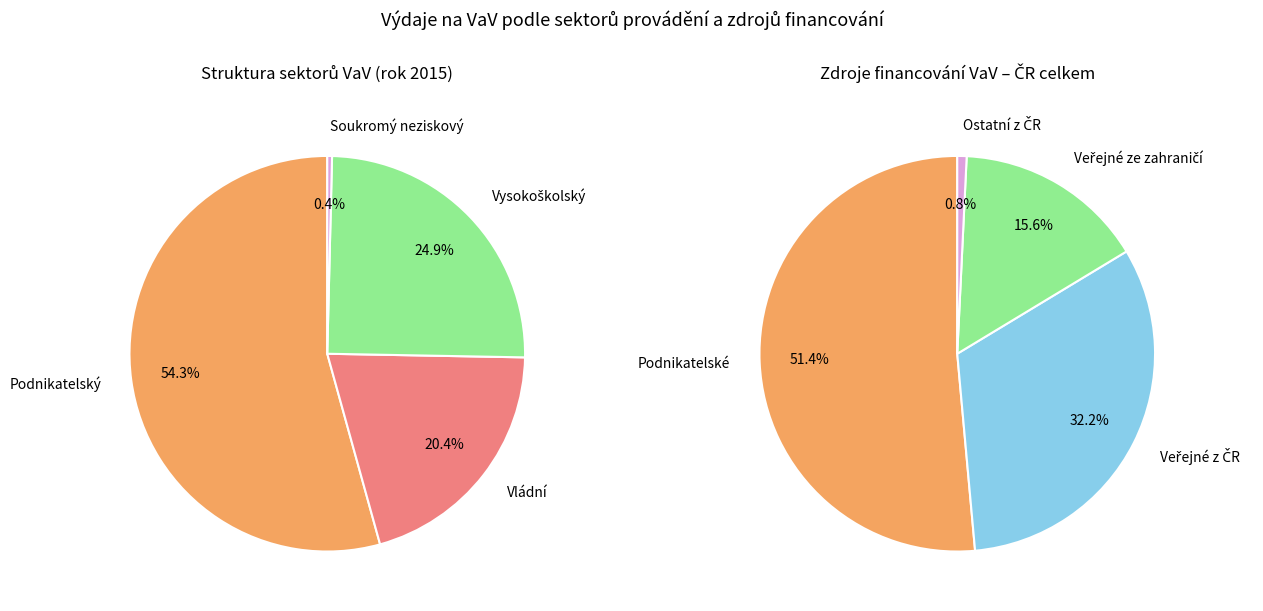

Is there a majority slice in this chart?

Yes